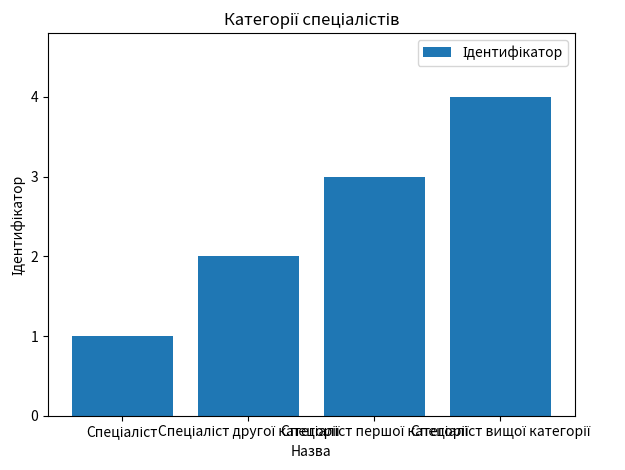

What is the difference between the maximum and minimum values?

3